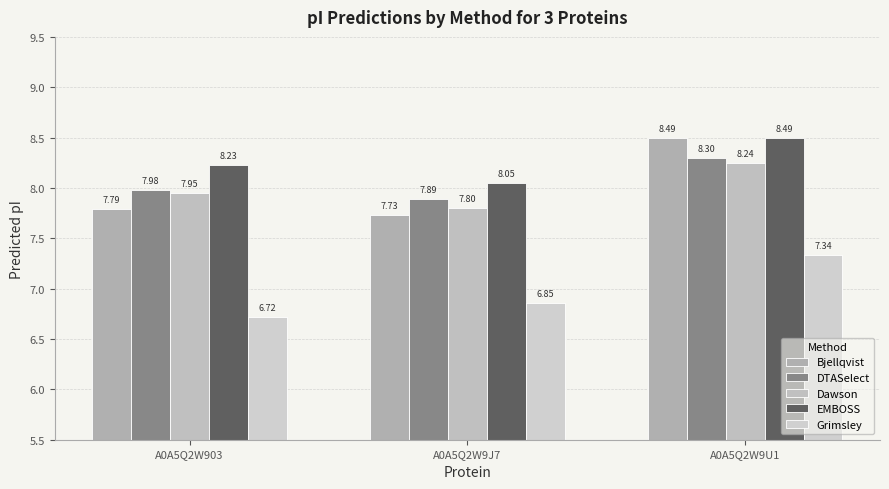

Reading left to right, what are all the values shown in this chart?

Bjellqvist: 7.8	7.7	8.5
DTASelect: 8.0	7.9	8.3
Dawson: 8.0	7.8	8.2
EMBOSS: 8.2	8.1	8.5
Grimsley: 6.7	6.9	7.3